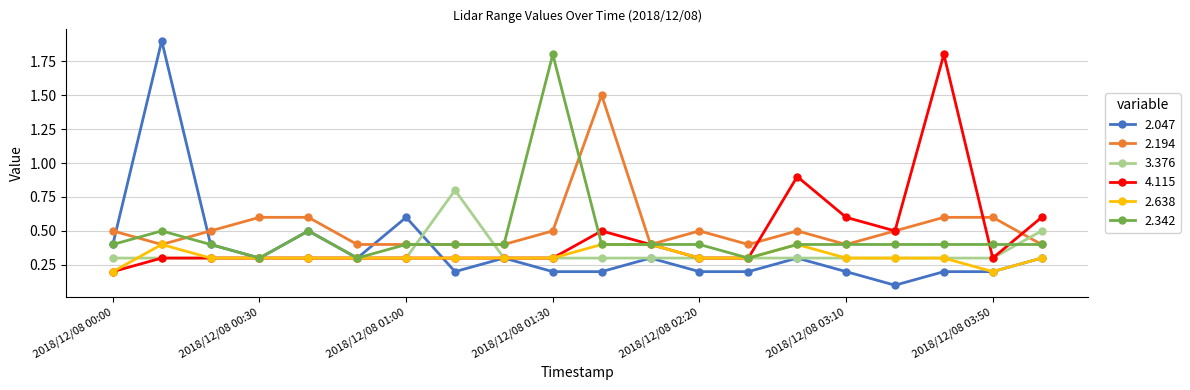

What is the difference between the maximum and minimum values in the 2.047 series?

1.8